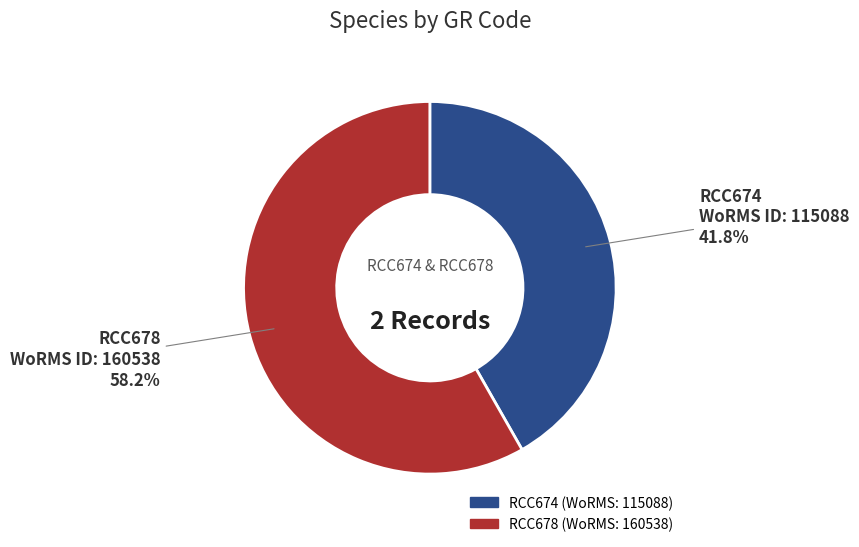

How many segments does this pie chart have?

2